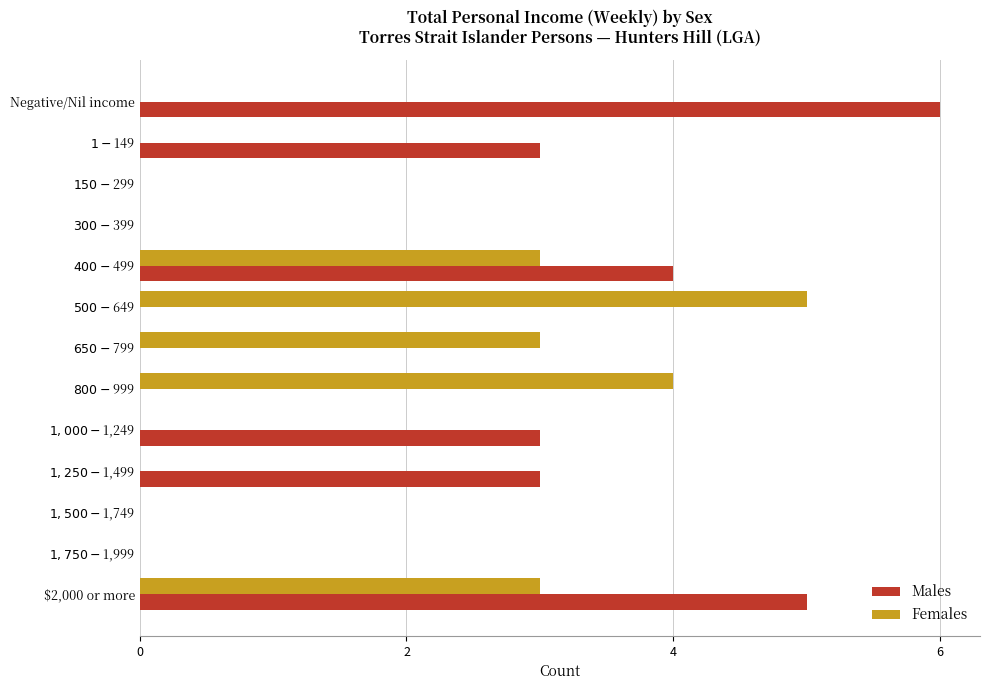

How many data points does each series have?

13